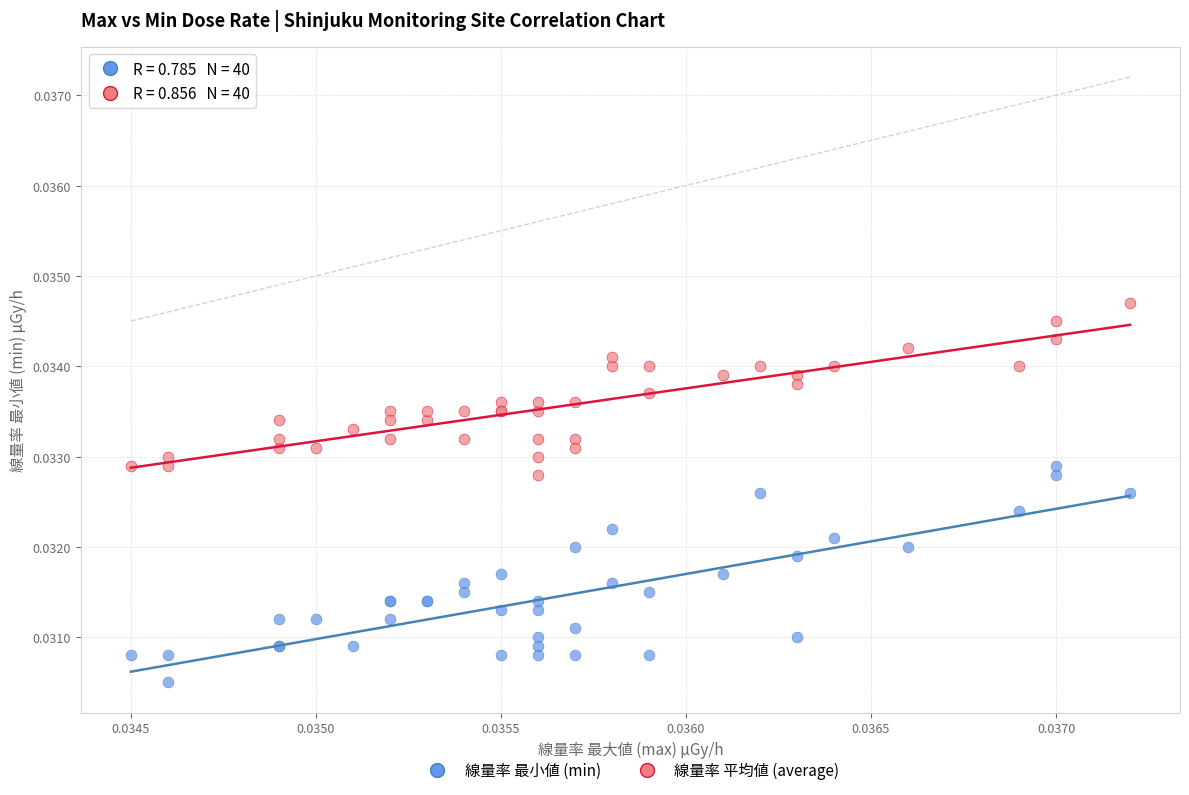

Which series contains the lowest Y value?

線量率 最小値 (min)